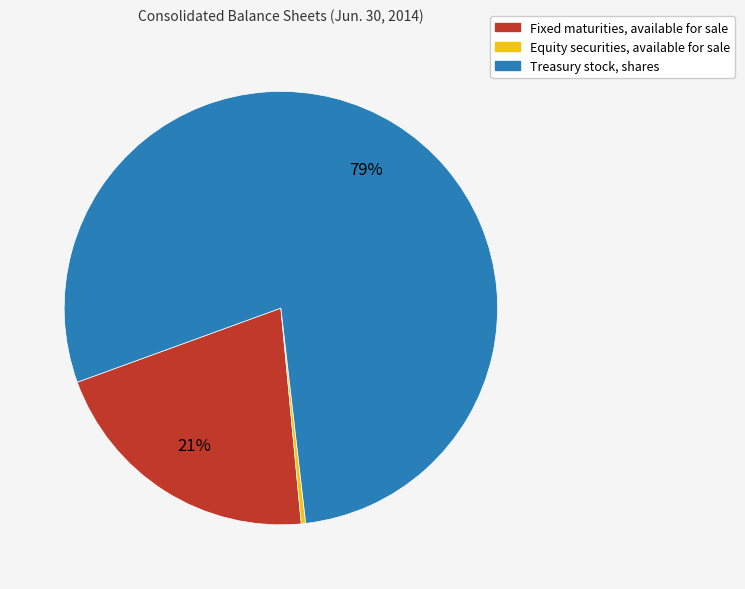

Which slice is the largest?

Treasury stock, shares